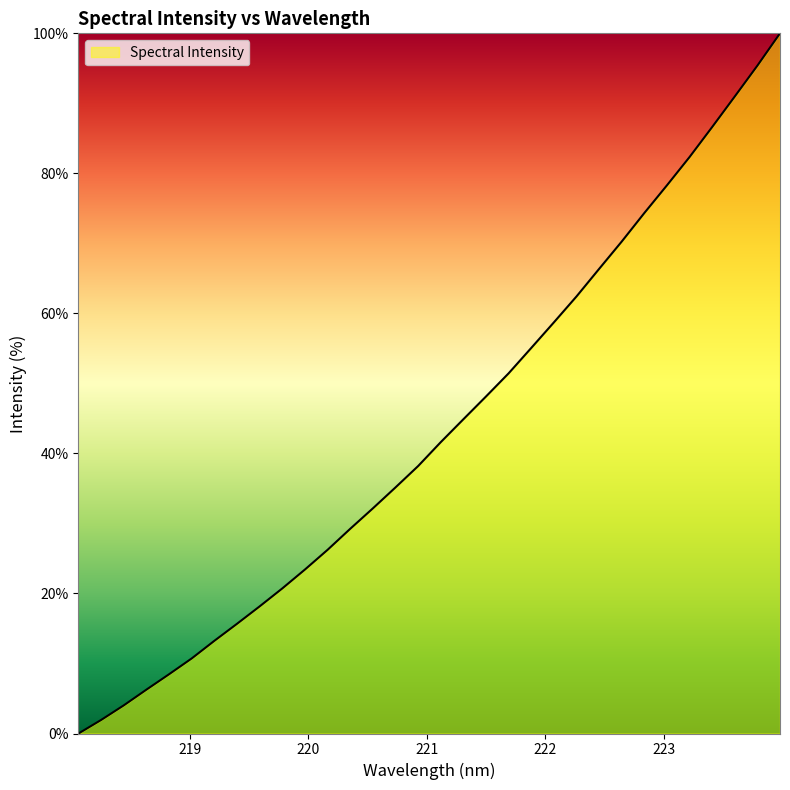

What is the greatest value displayed?

100.0